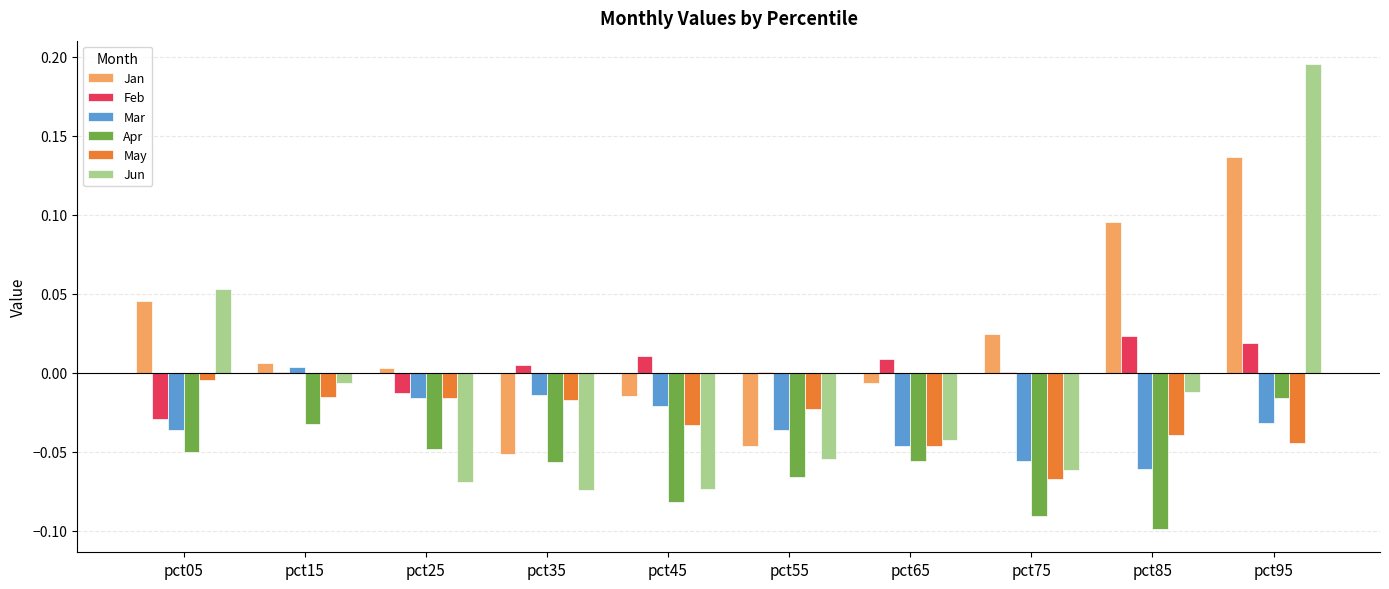

Are the bars horizontal?

No